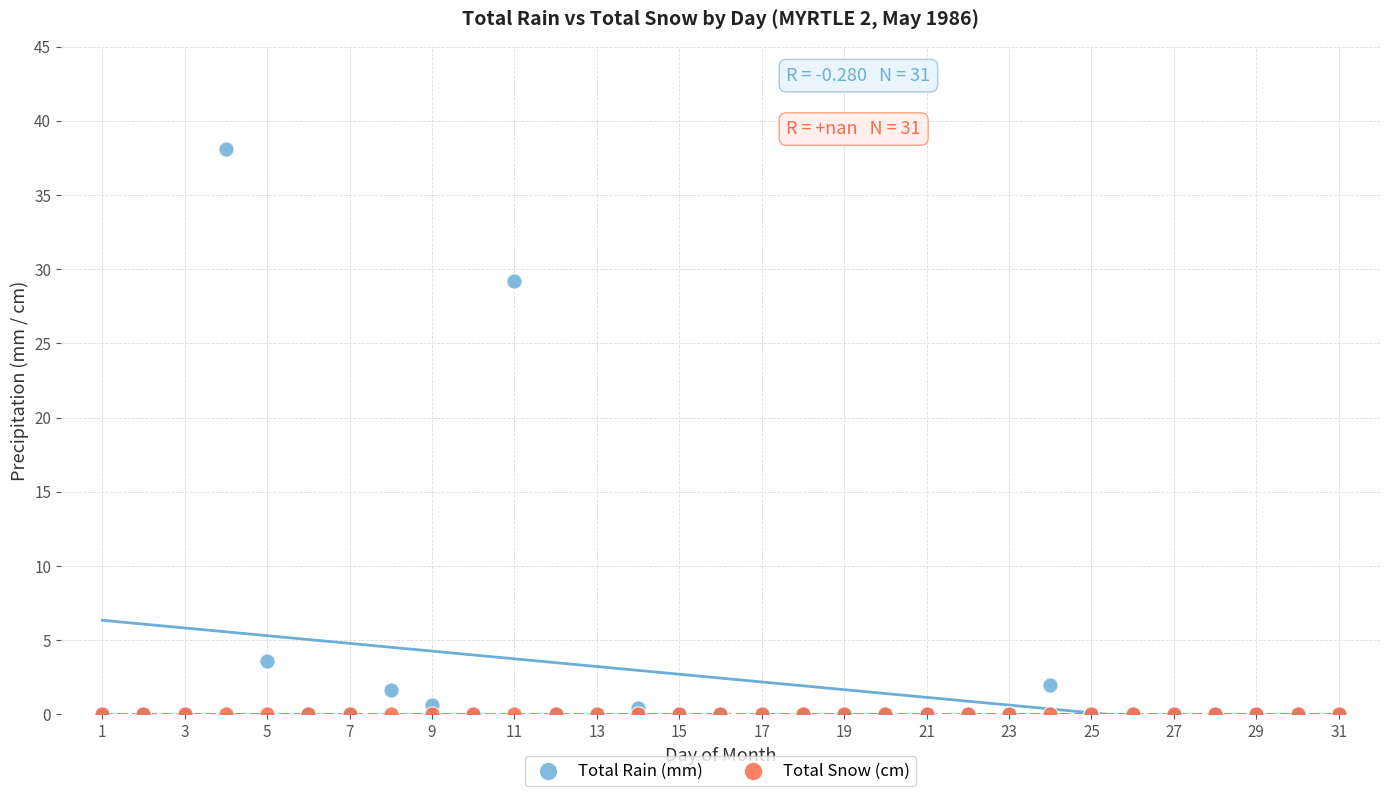

What are all the series names shown in the legend?

Total Rain (mm), Total Snow (cm)